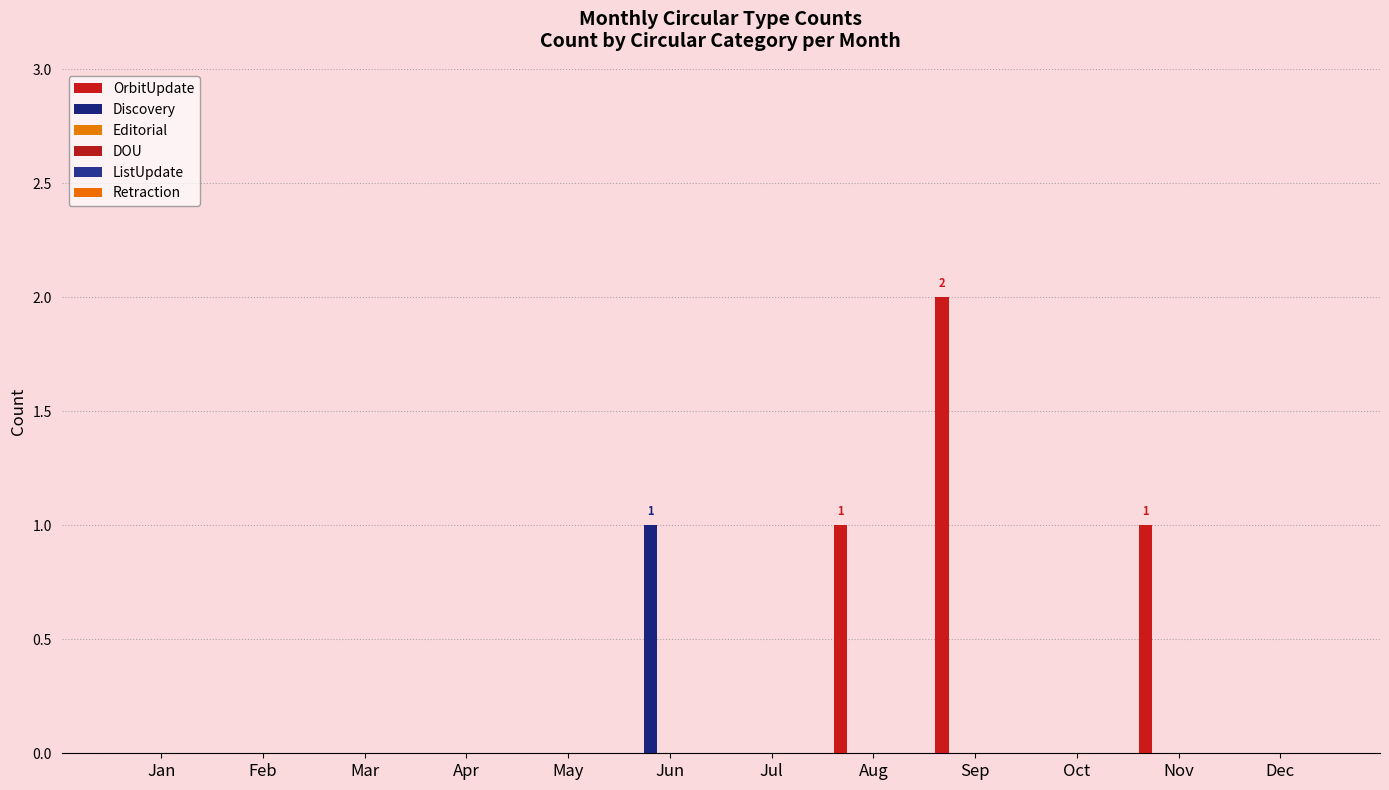

Which series has the largest total across all categories?

OrbitUpdate